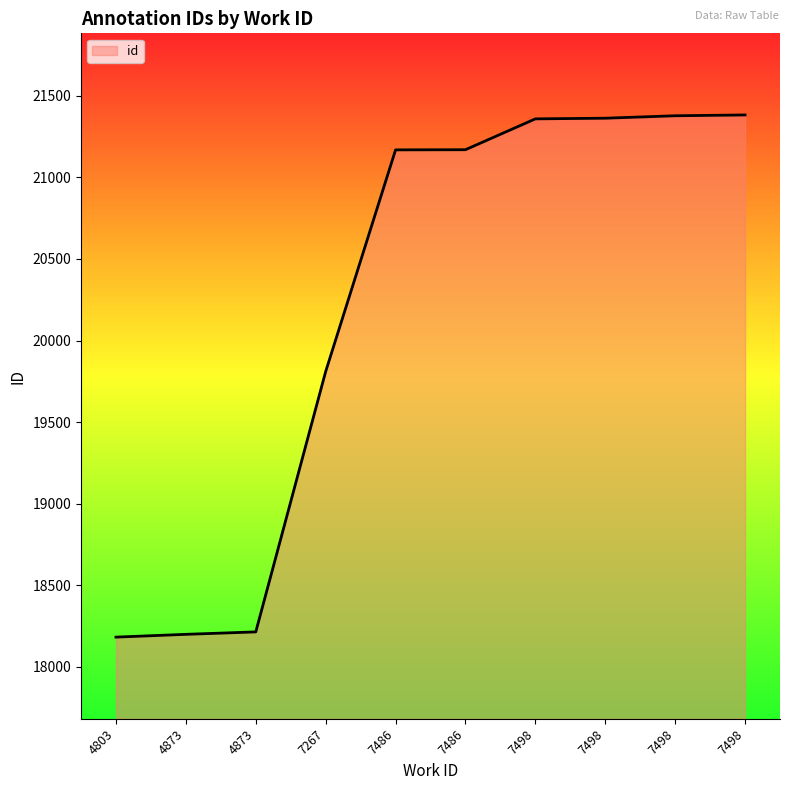

What is the change in value from 7498 to 7498?

+20